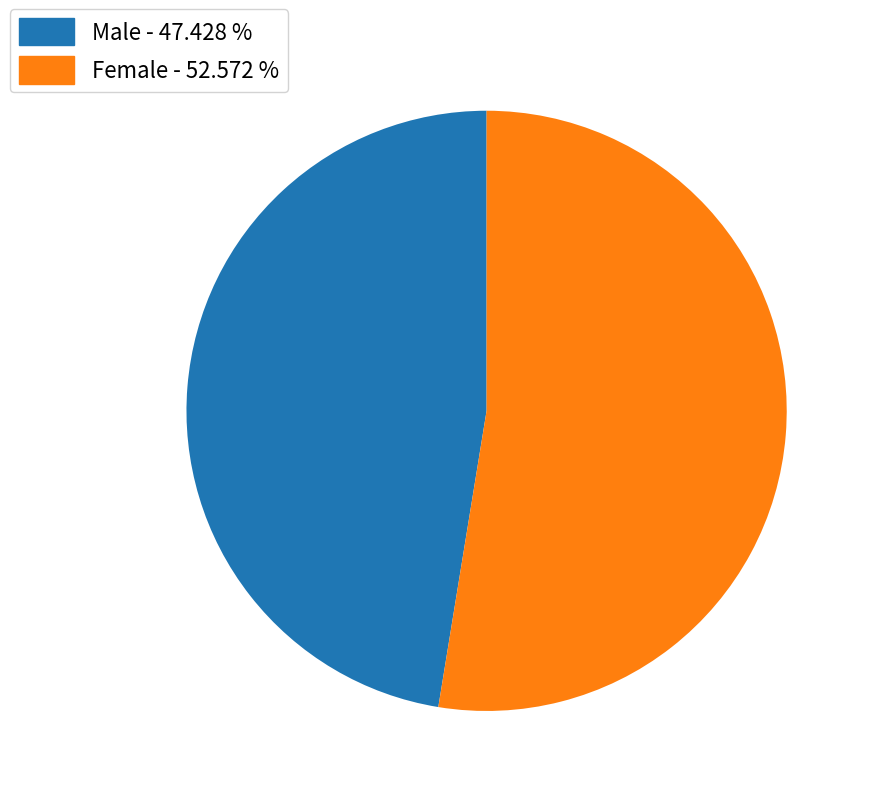

Rank the categories by value from highest to lowest.

Female - 52.572 %, Male - 47.428 %